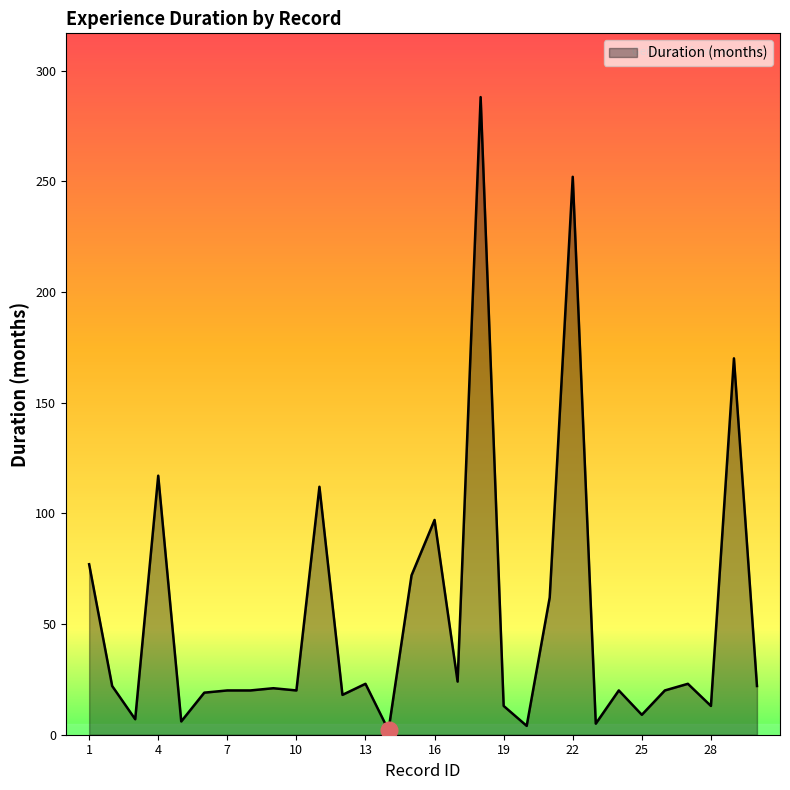

What is the greatest value displayed?

288